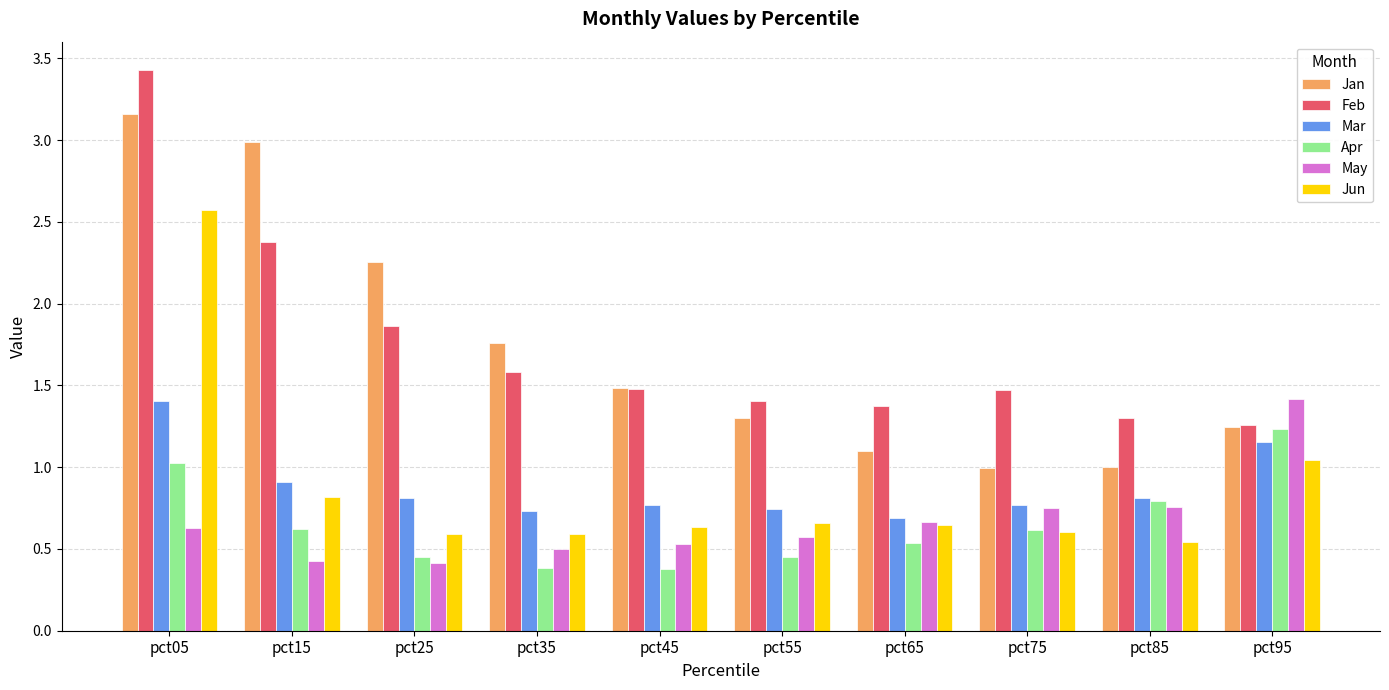

Is it true that Jan equals 5.0 at pct15?

False